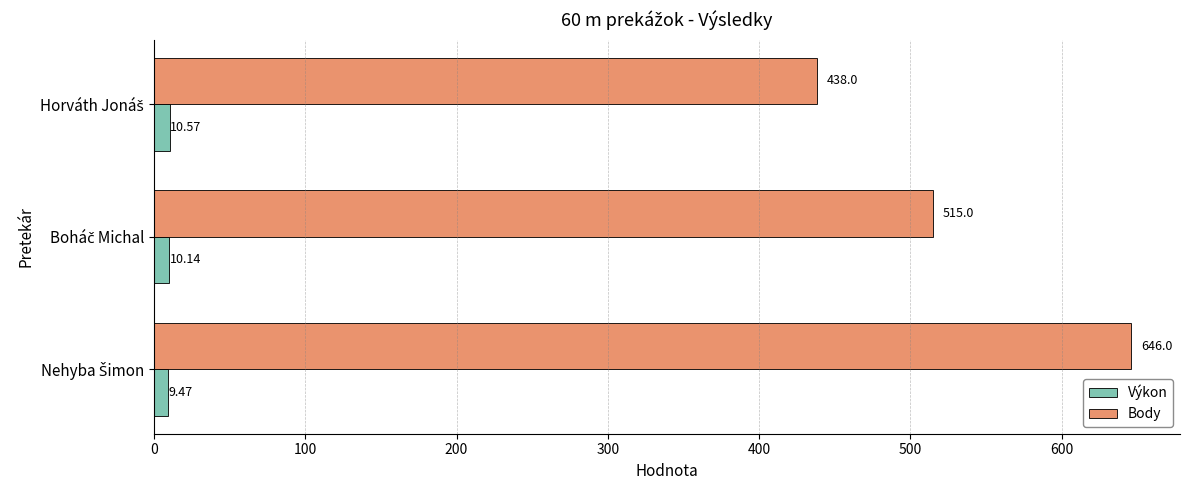

What is the difference between the second highest and minimum values in the Body series?

77.0